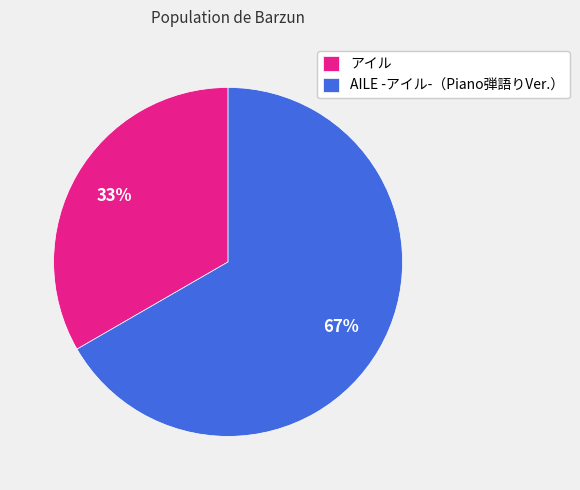

True or false: AILE -アイル-（Piano弾語りVer.） accounts for 56% of the total.

False